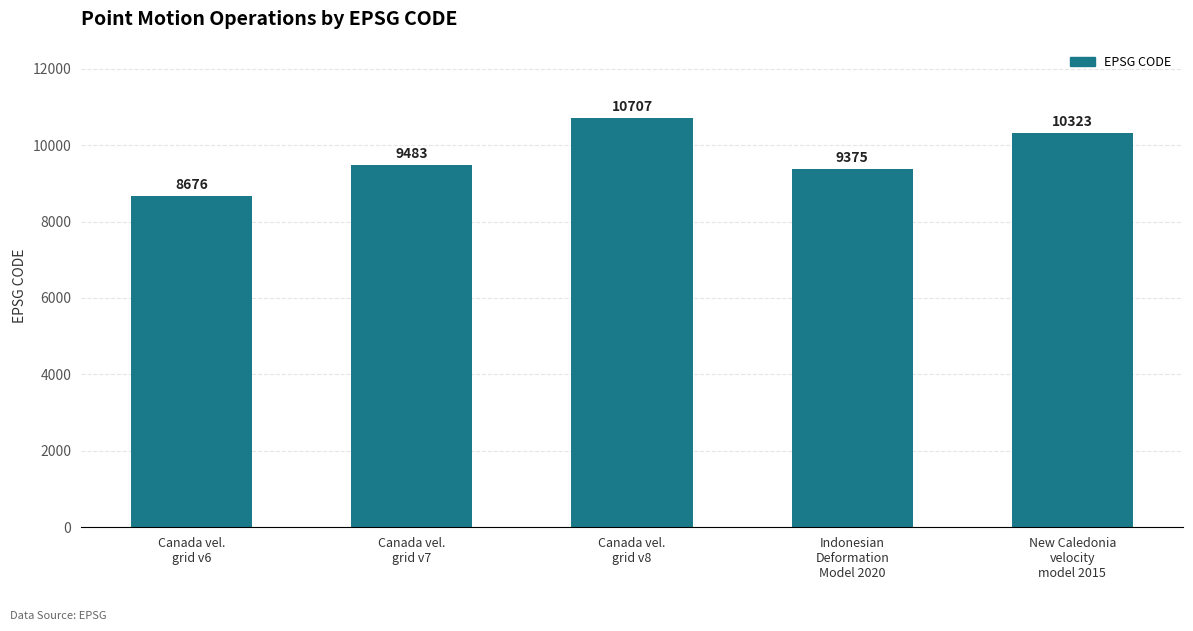

Rank the categories by value from lowest to highest.

Canada vel.
grid v6, Indonesian
Deformation
Model 2020, Canada vel.
grid v7, New Caledonia
velocity
model 2015, Canada vel.
grid v8